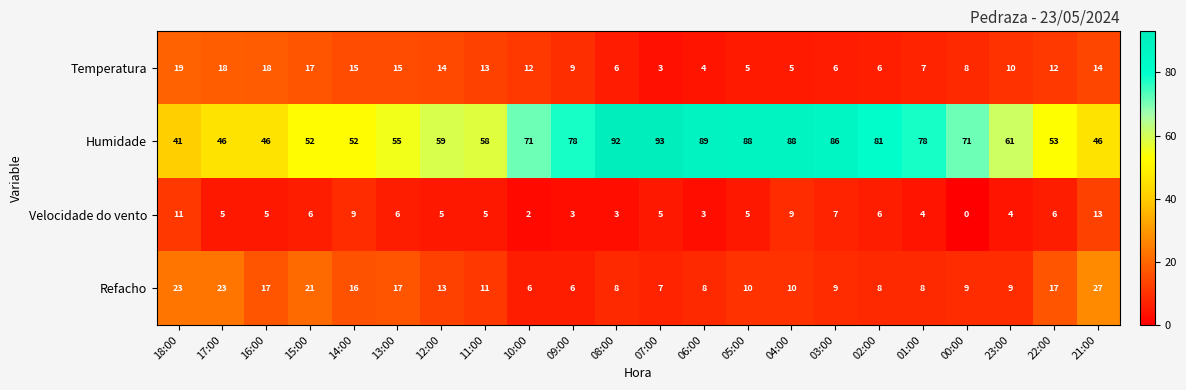

What is the sum of all Humidade values?

1484